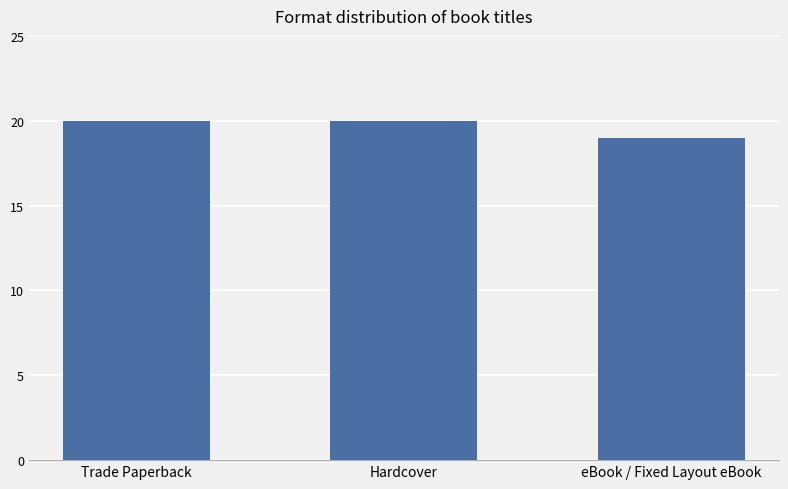

Is it true that the value at Trade Paperback is 34?

False